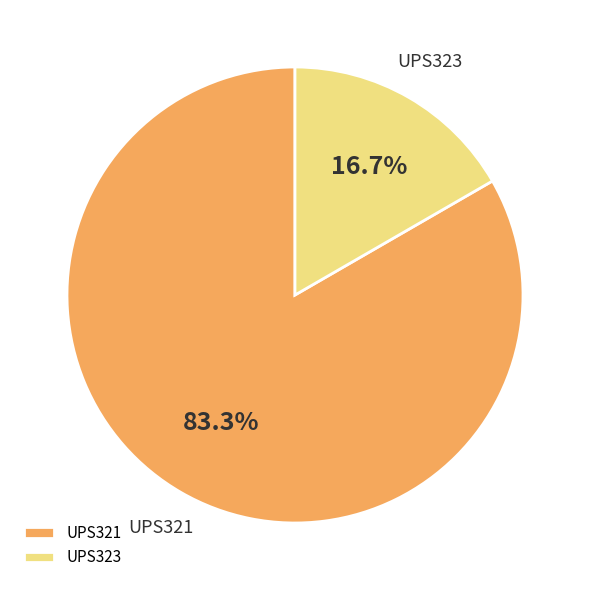

What is the total percentage of UPS321 and UPS323?

100.0%